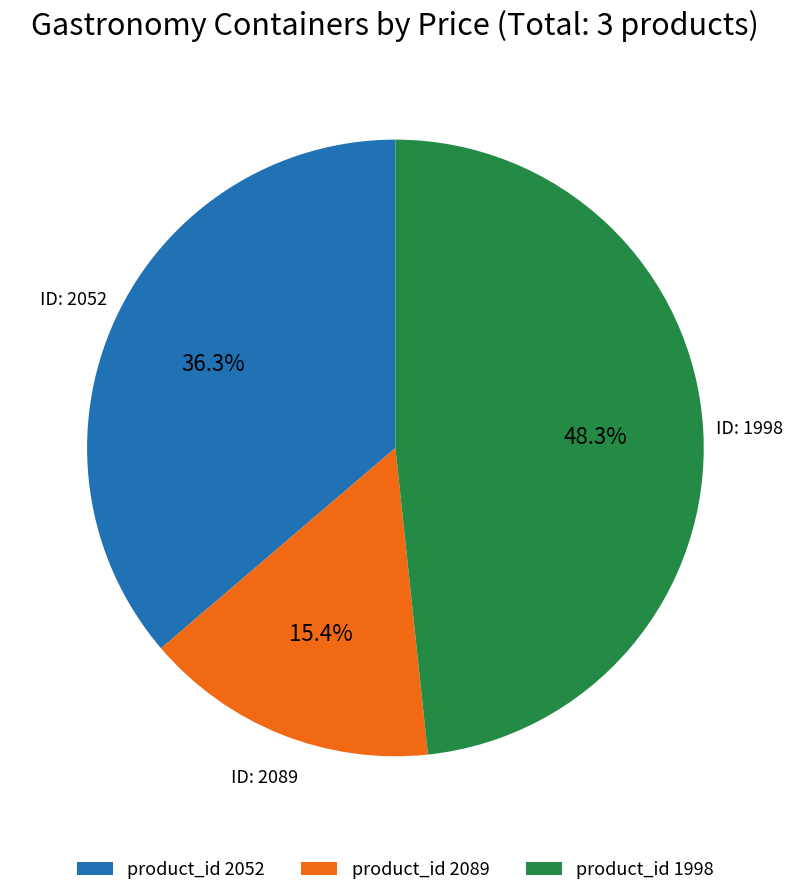

What is the ratio of the value at product_id 2052 to the value at product_id 1998?

0.8